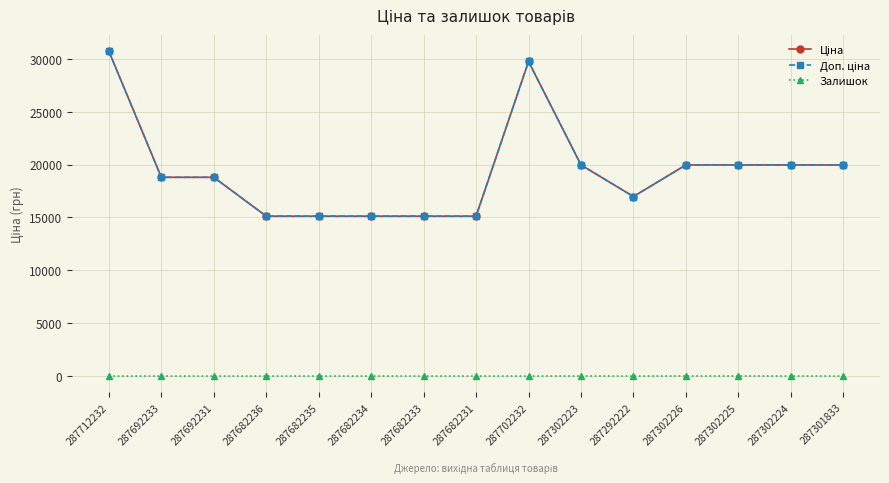

Reading left to right, extract all data points from this chart.

Ціна: 287712232=30717.1	287692233=18796.8	287692231=18796.8	287682236=15120.0	287682235=15120.0	287682234=15120.0	287682233=15120.0	287682231=15120.0	287702232=29747.2	287302223=19964.2	287292222=16976.3	287302226=19964.2	287302225=19964.2	287302224=19964.2	287301833=19964.2
Доп. ціна: 287712232=30717.1	287692233=18796.8	287692231=18796.8	287682236=15120.0	287682235=15120.0	287682234=15120.0	287682233=15120.0	287682231=15120.0	287702232=29747.2	287302223=19964.2	287292222=16976.3	287302226=19964.2	287302225=19964.2	287302224=19964.2	287301833=19964.2
Залишок: 287712232=0.0	287692233=0.0	287692231=0.0	287682236=0.0	287682235=0.0	287682234=0.0	287682233=0.0	287682231=0.0	287702232=0.0	287302223=7.0	287292222=1.0	287302226=6.0	287302225=5.0	287302224=3.0	287301833=0.0